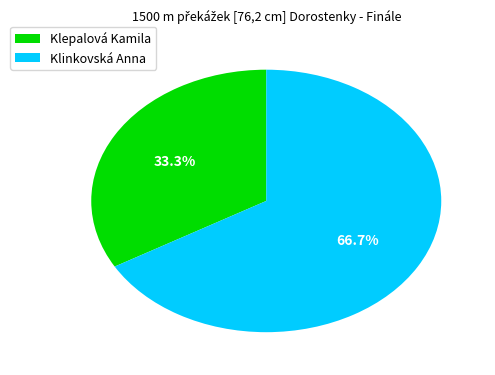

To the nearest percent, what is the average slice percentage?

50%